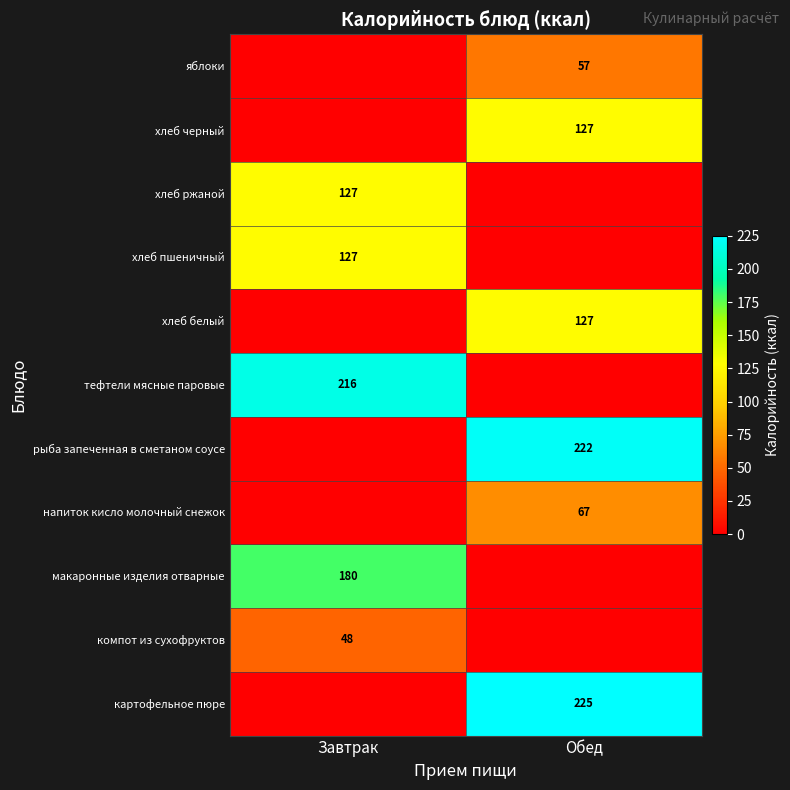

How many categories are shown in the chart?

2